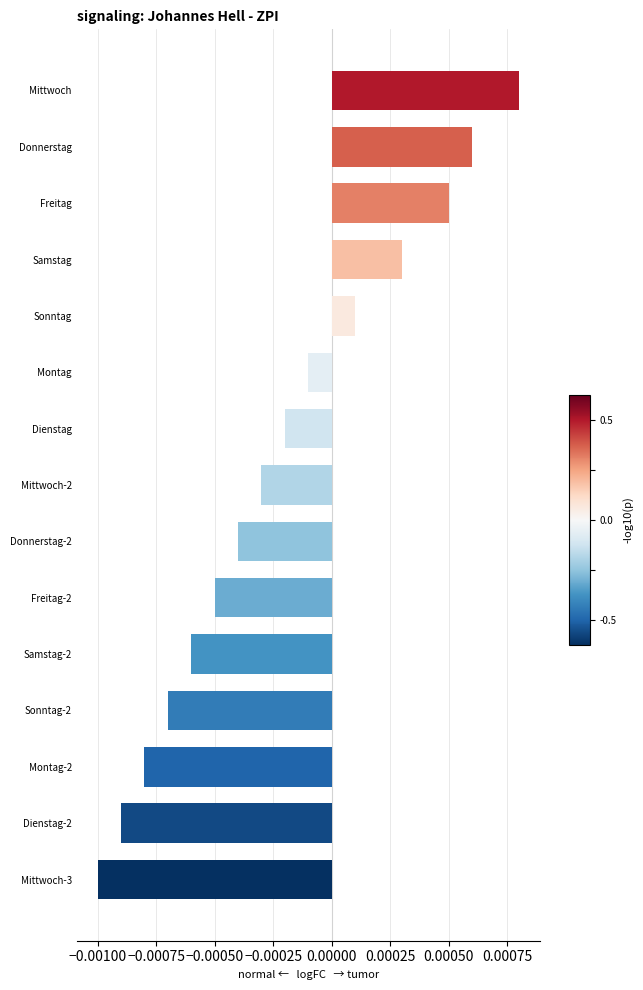

How many values exceed 0?

5